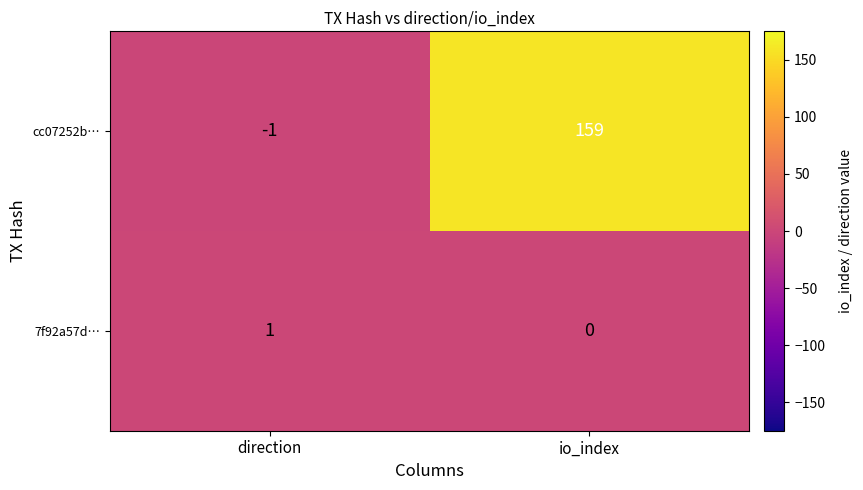

At which category is the sum across all series the highest?

io_index